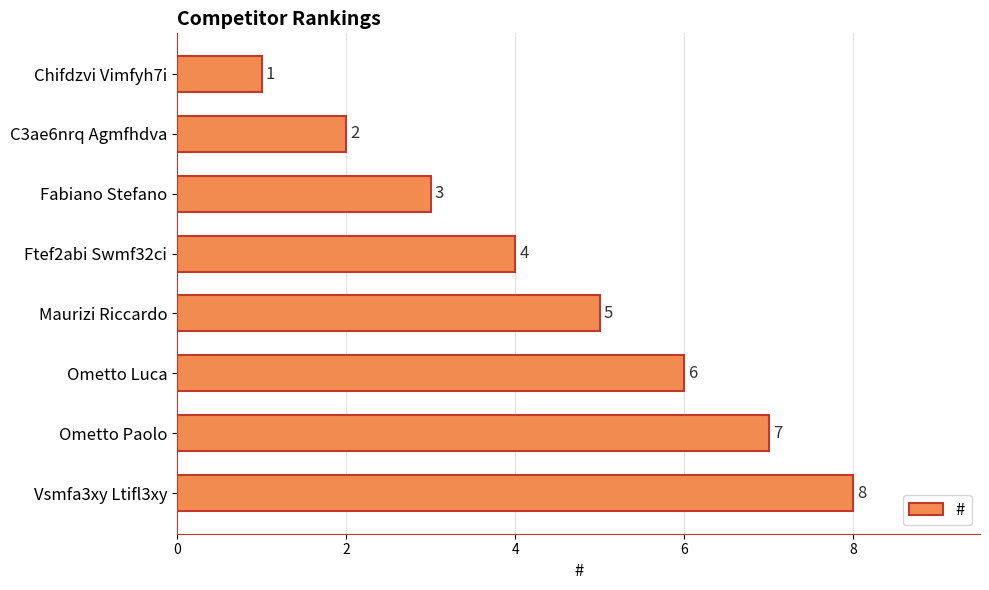

Are the bars horizontal?

Yes